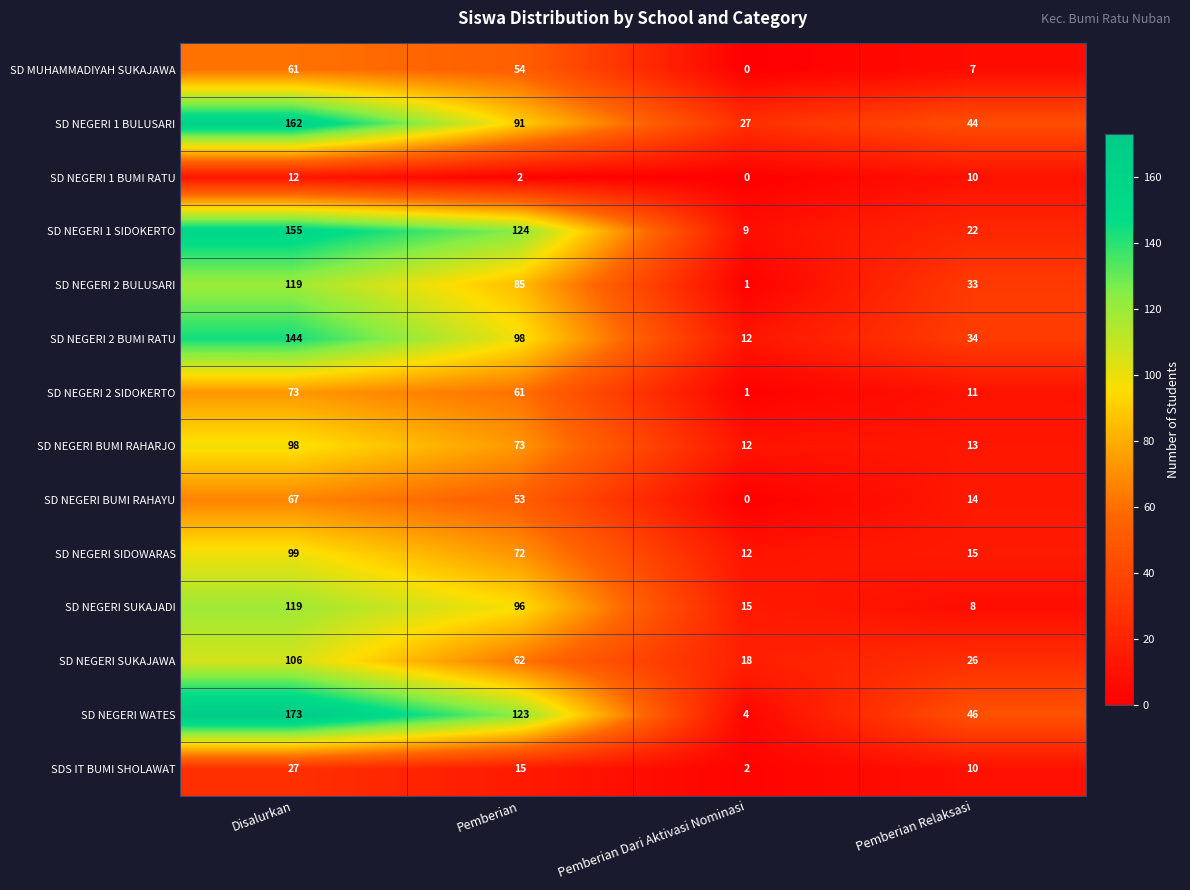

How many categories are shown in the chart?

4